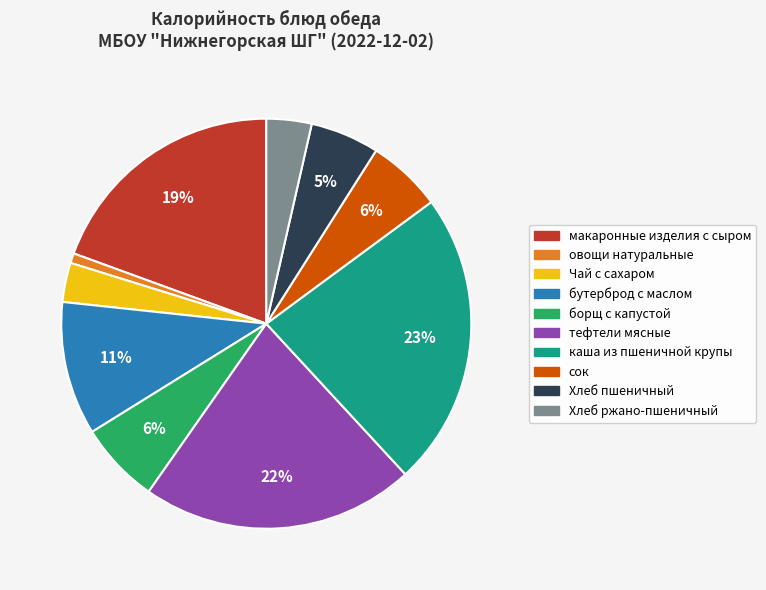

Combined, do сок and каша из пшеничной крупы account for over 50%?

No